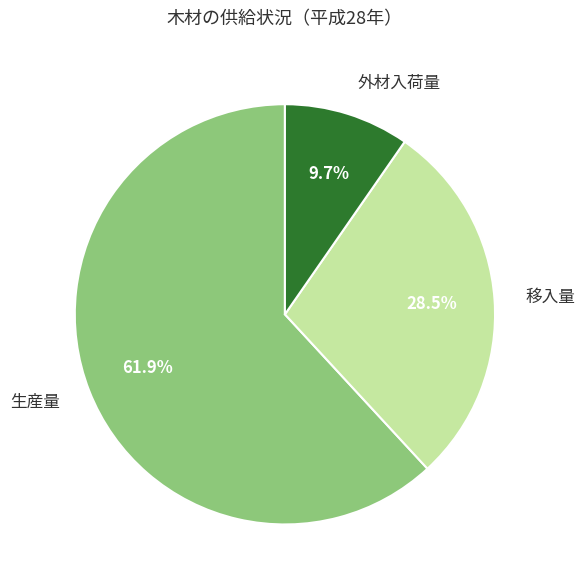

To the nearest percent, what is the average slice percentage?

33%